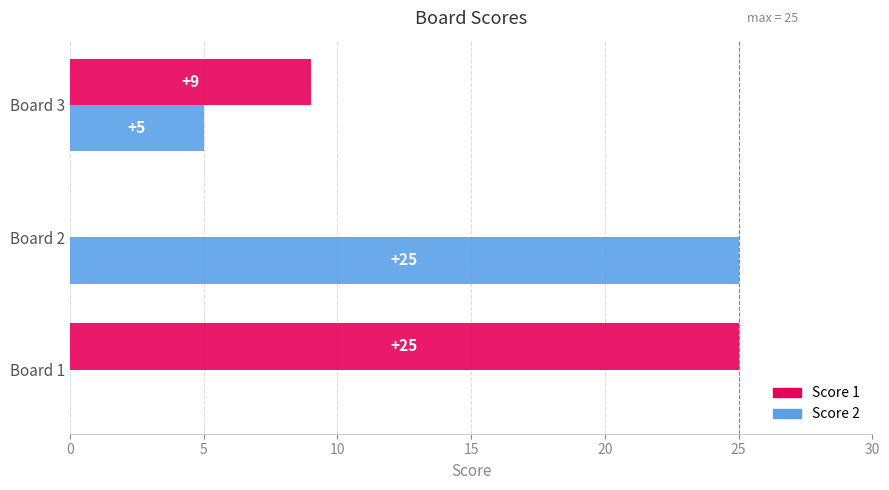

Is the value of Score 2 at Board 1 greater than the value of Score 1 at Board 3?

No